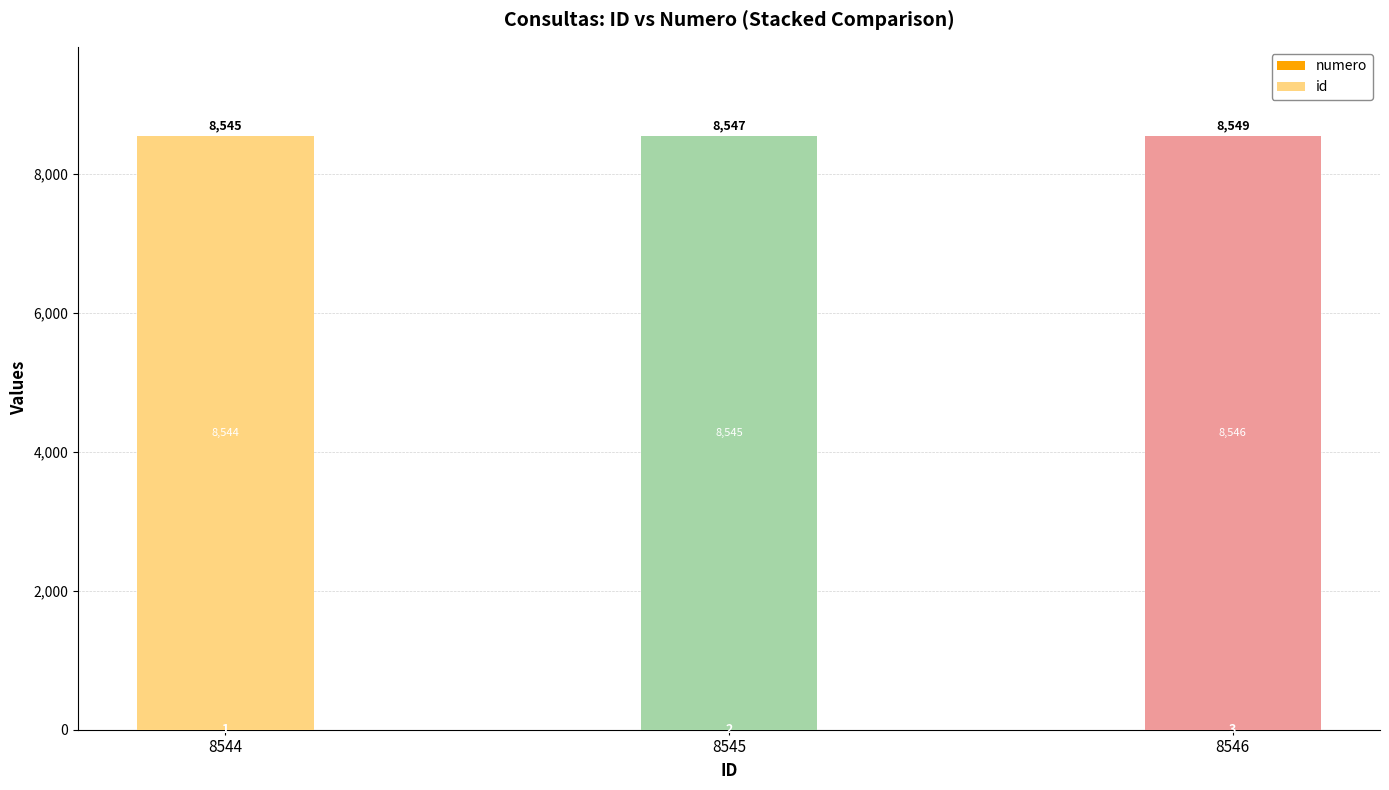

How many categories are shown in the chart?

3